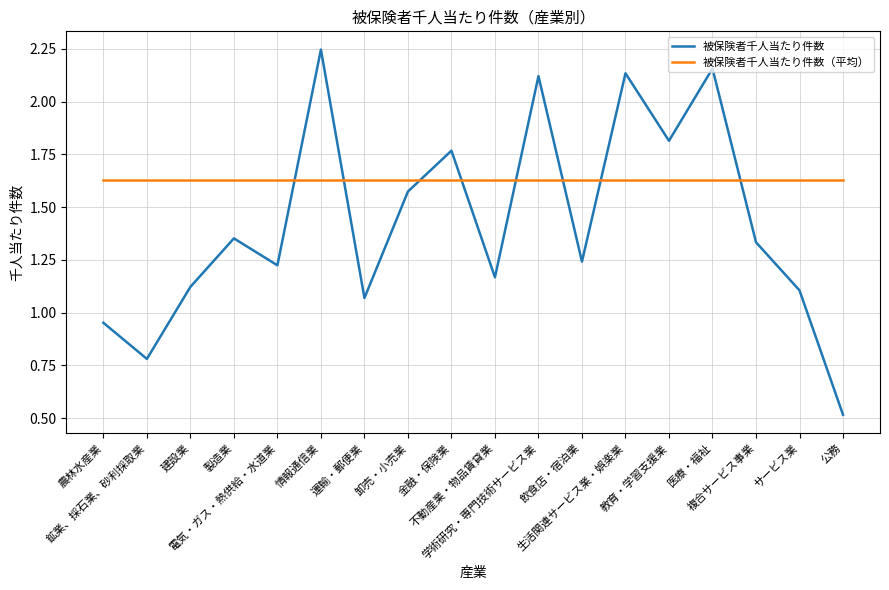

True or false: 被保険者千人当たり件数 has a value of 0.7 at 公務.

False